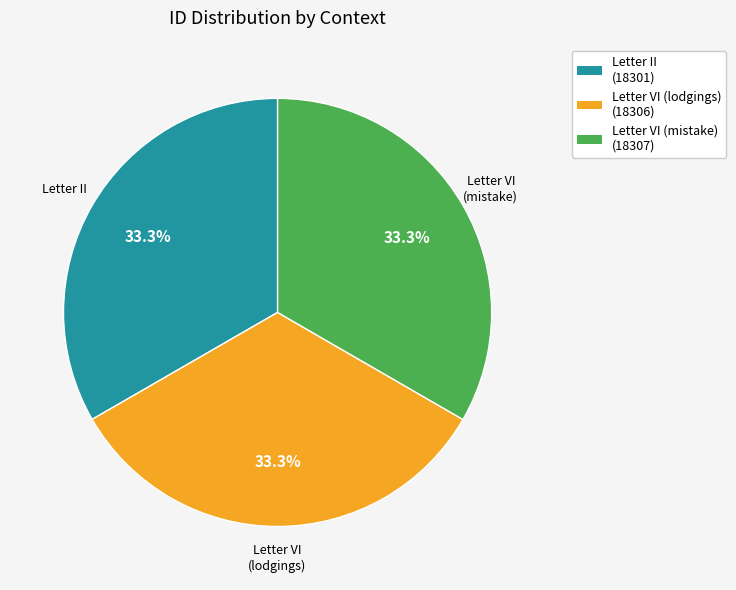

Approximately how many times larger is the value at Letter VI (mistake) (18307) compared to Letter VI (lodgings) (18306)?

1.0